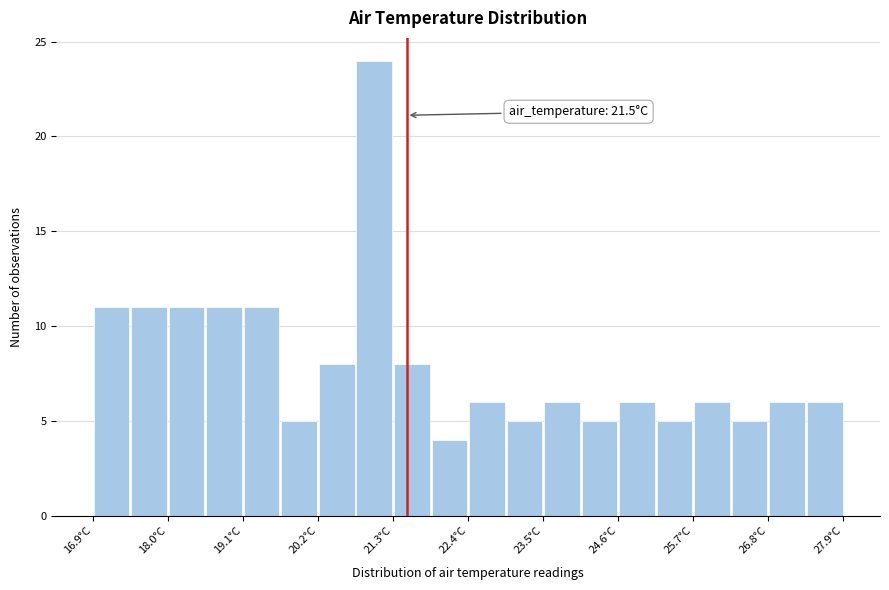

Read against the x-axis, roughly where is the centre of the tallest bar?

21.0